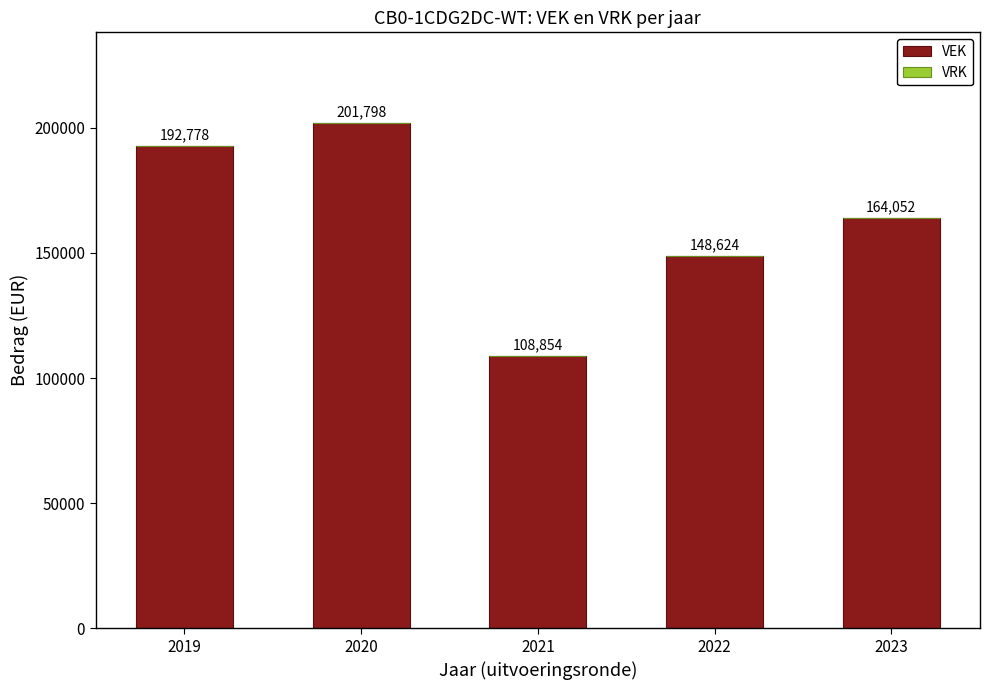

What is the value of the 4th bar from the left?

148624